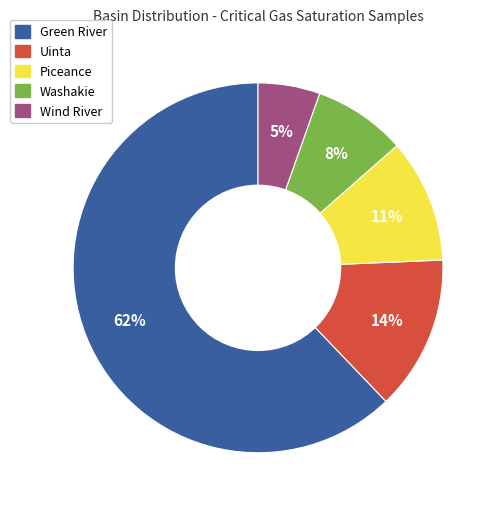

What is the smallest slice in the pie chart?

Wind River